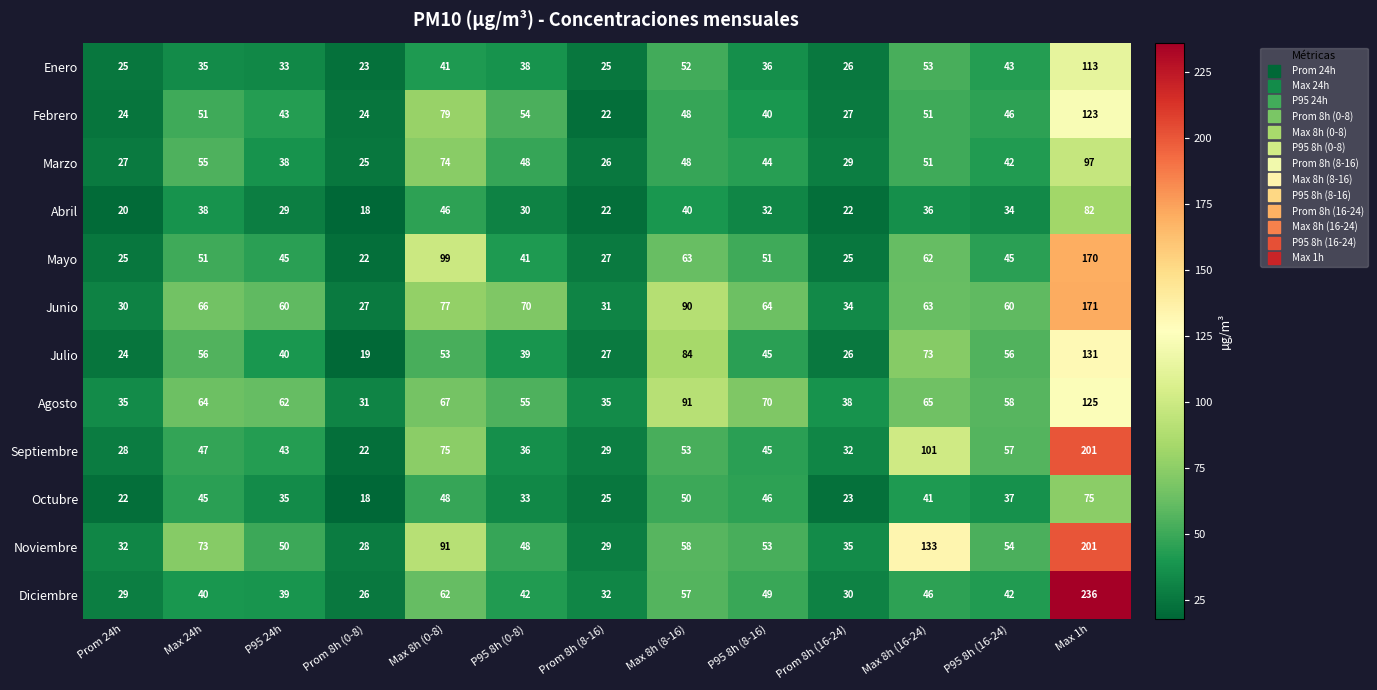

Is the value of Diciembre at P95 8h (16-24) greater than the value of Mayo at Prom 8h (8-16)?

Yes